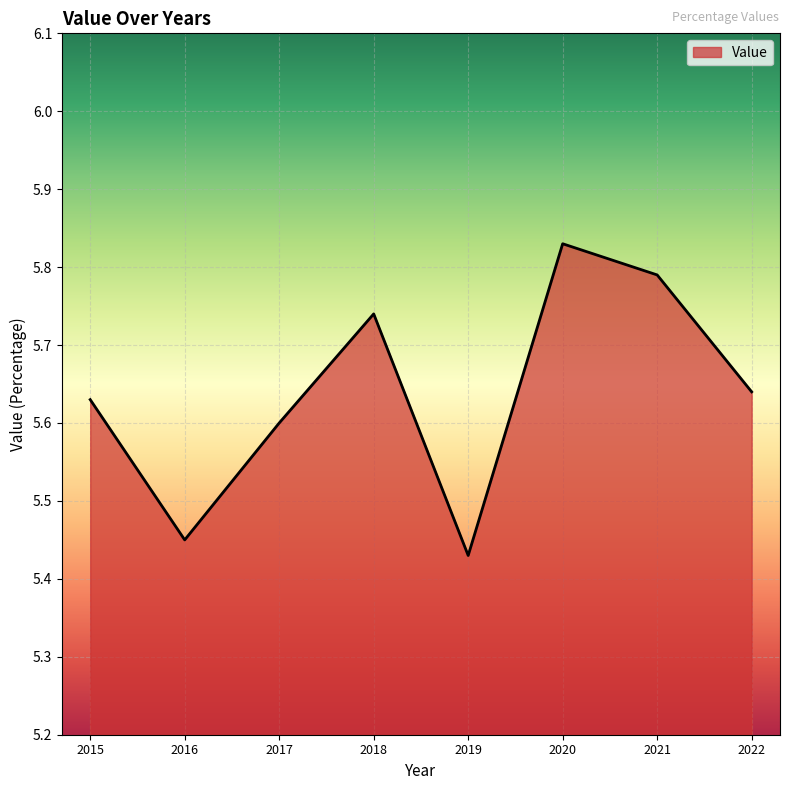

What is the change in value from 2017 to 2021?

+0.2